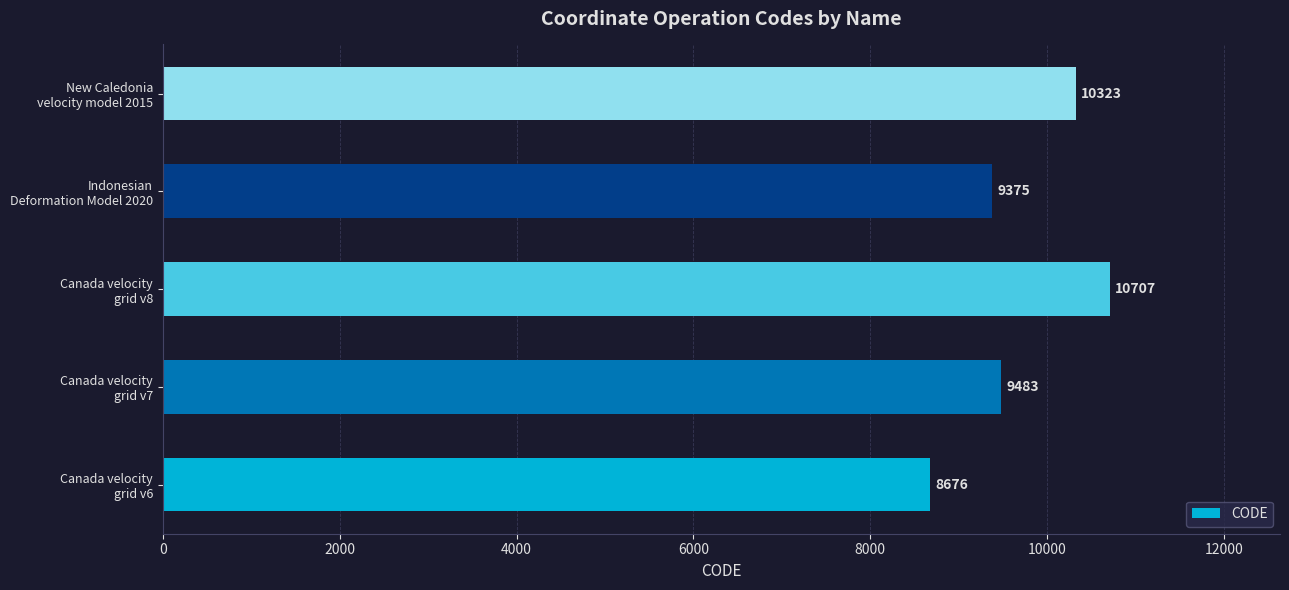

Rank the categories by value from lowest to highest.

Canada velocity
grid v6, Indonesian
Deformation Model 2020, Canada velocity
grid v7, New Caledonia
velocity model 2015, Canada velocity
grid v8